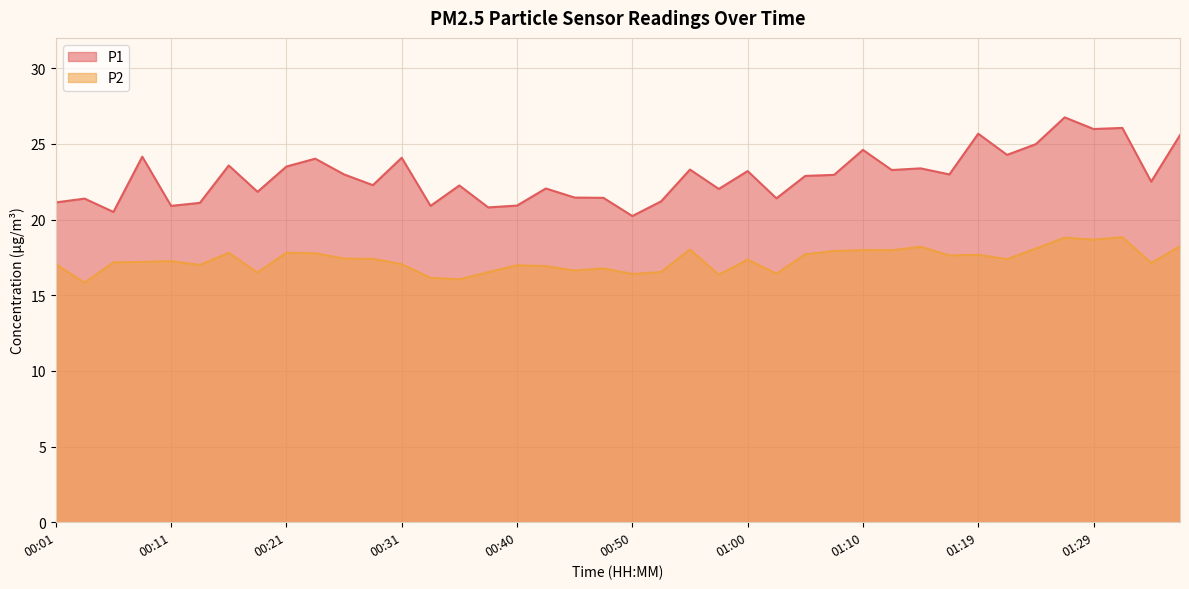

Reading left to right, list all the values displayed in this chart.

P1: 00:01=21.1	00:03=21.4	00:06=20.5	00:08=24.1	00:11=20.9	00:13=21.1	00:16=23.6	00:18=21.8	00:21=23.5	00:23=24.0	00:26=23.0	00:28=22.3	00:31=24.1	00:33=20.9	00:36=22.2	00:38=20.8	00:40=20.9	00:43=22.1	00:45=21.4	00:48=21.4	00:50=20.2	00:53=21.2	00:55=23.3	00:57=22.0	01:00=23.2	01:02=21.4	01:05=22.9	01:07=22.9	01:10=24.6	01:12=23.3	01:15=23.4	01:17=23.0	01:19=25.7	01:22=24.3	01:24=25.0	01:27=26.8	01:29=26.0	01:32=26.1	01:34=22.5	01:36=25.6
P2: 00:01=17.1	00:03=15.8	00:06=17.2	00:08=17.2	00:11=17.2	00:13=17.0	00:16=17.8	00:18=16.5	00:21=17.8	00:23=17.8	00:26=17.4	00:28=17.4	00:31=17.1	00:33=16.1	00:36=16.1	00:38=16.5	00:40=17.0	00:43=16.9	00:45=16.6	00:48=16.8	00:50=16.4	00:53=16.5	00:55=18.0	00:57=16.4	01:00=17.4	01:02=16.4	01:05=17.7	01:07=17.9	01:10=18.0	01:12=18.0	01:15=18.2	01:17=17.6	01:19=17.7	01:22=17.4	01:24=18.1	01:27=18.8	01:29=18.7	01:32=18.8	01:34=17.1	01:36=18.2